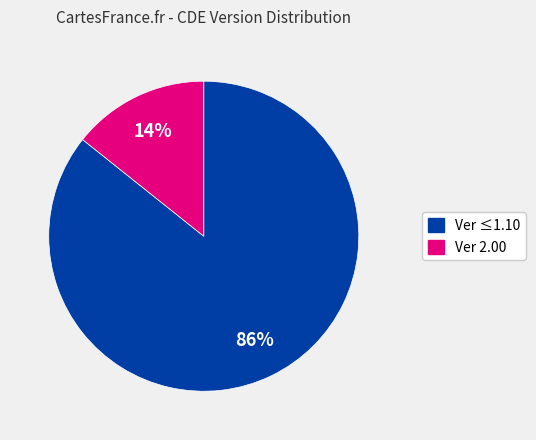

Is there a majority slice in this chart?

Yes